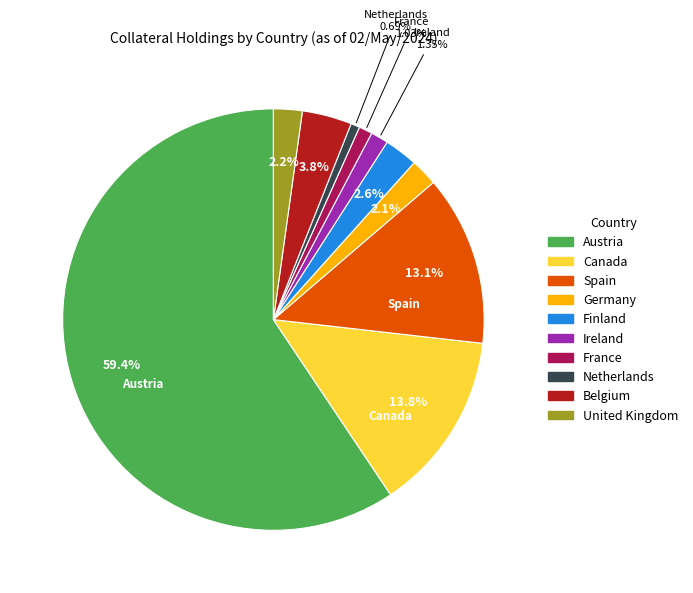

Between Finland and Spain, which is larger?

Spain